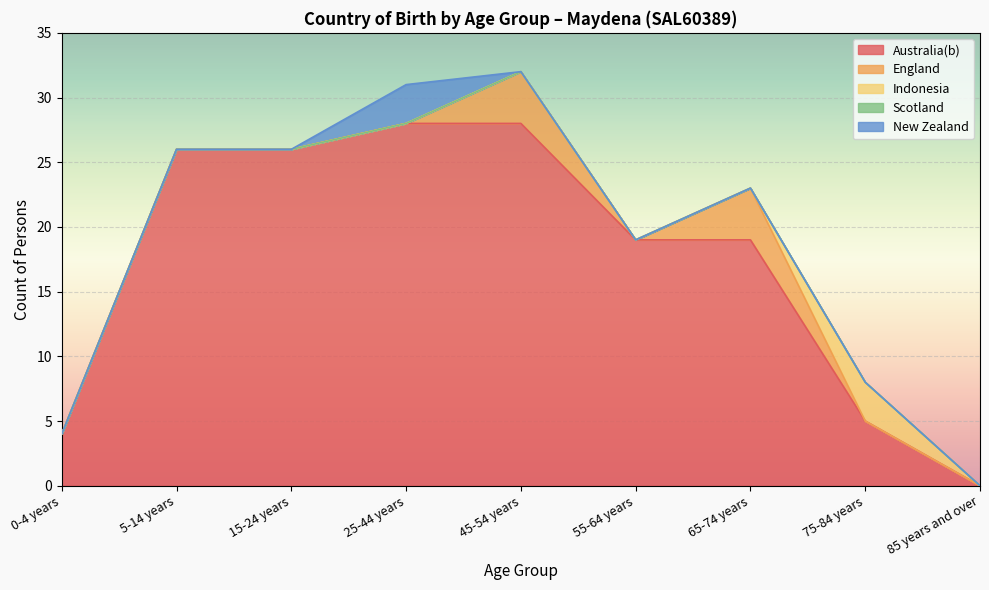

Does the chart display data point markers on the line(s)?

No